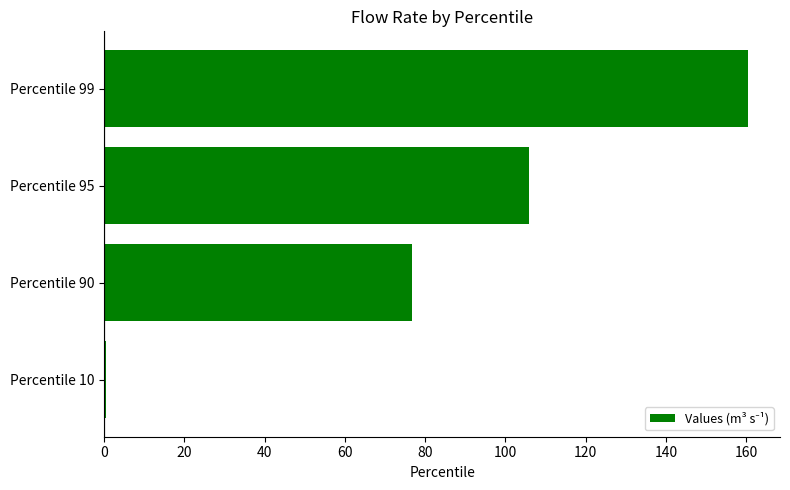

Reading top to bottom, transcribe all the data shown in this chart.

Percentile 99=160.4	Percentile 95=106.0	Percentile 90=76.8	Percentile 10=0.5